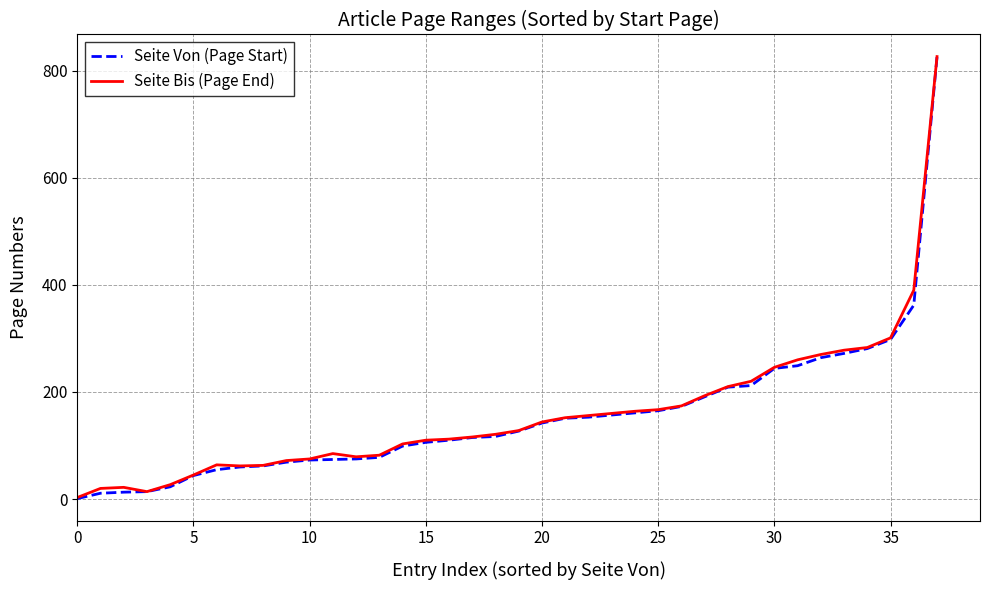

What is the maximum value for Seite Von (Page Start)?

825